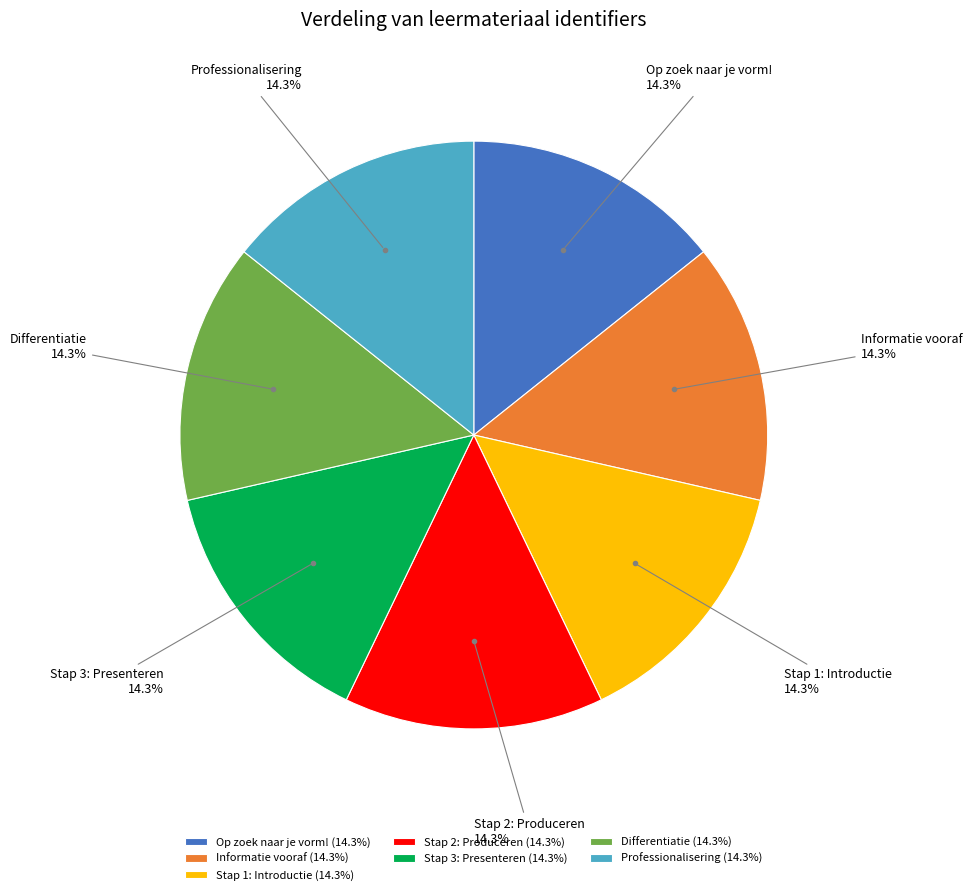

What is the ratio of the value at Stap 2: Produceren to the value at Professionalisering?

1.0